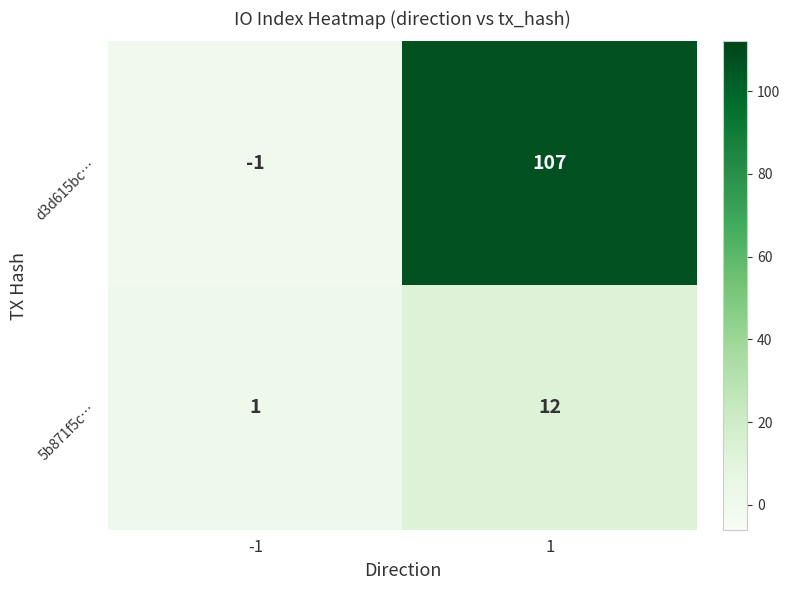

Reading left to right, transcribe all the data shown in this chart.

d3d615bc…: -1	107
5b871f5c…: 1	12